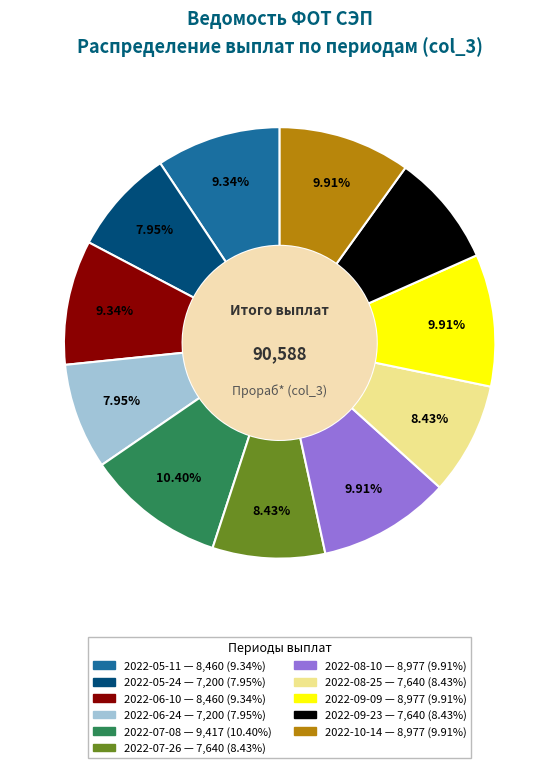

Is there a majority slice in this chart?

No